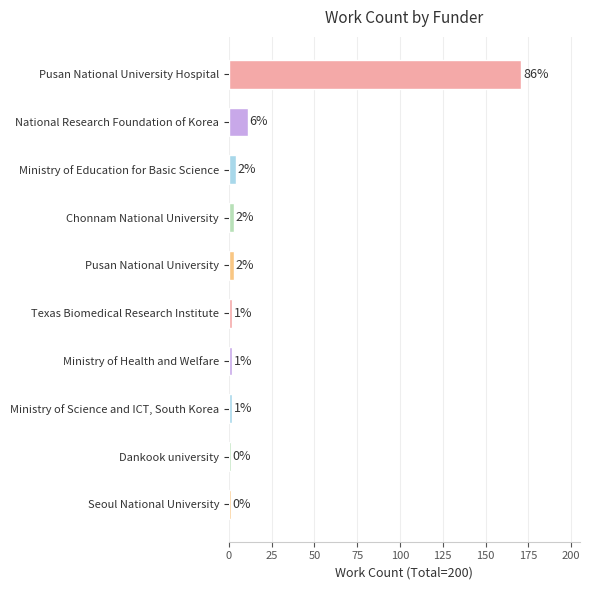

What is the smallest value displayed?

1